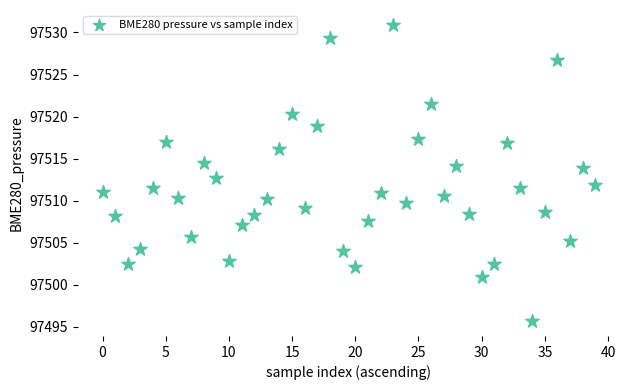

What is the range of Y values (max minus min)?

35.2